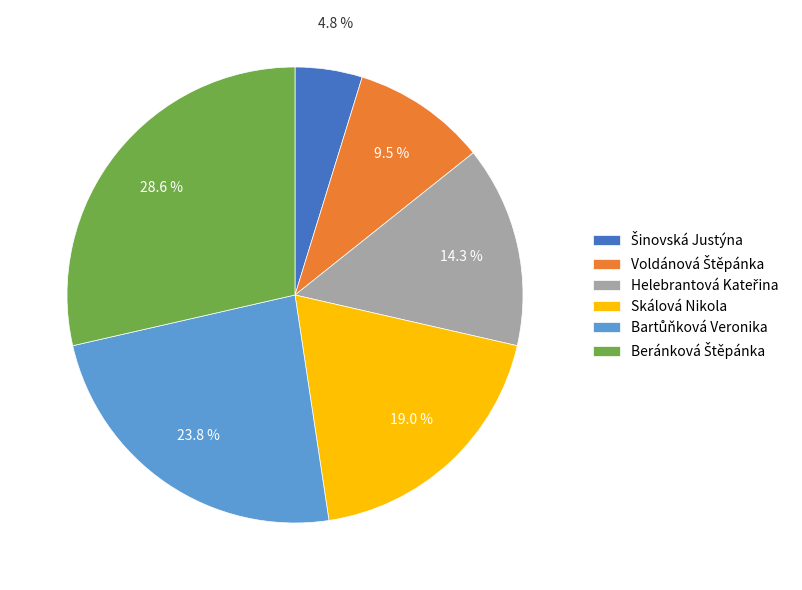

Does any single category account for the majority?

No